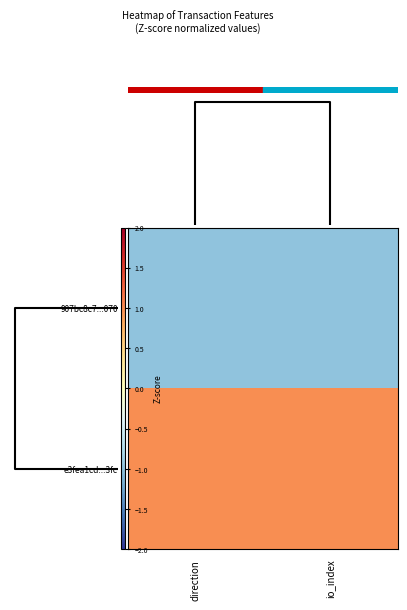

List the series in order of their overall mean, lowest first.

907bc8c7...070, e3fea1cd...3fc